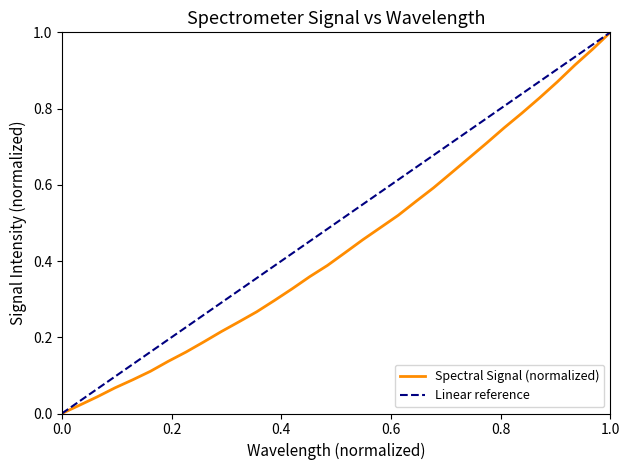

True or false: the data has more than 2 interior local peaks.

False